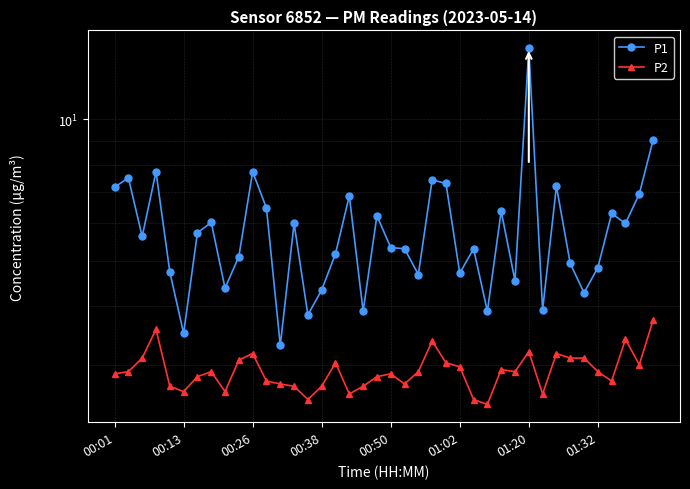

What is the value of the P1 point at the 39th from the left?

6.9